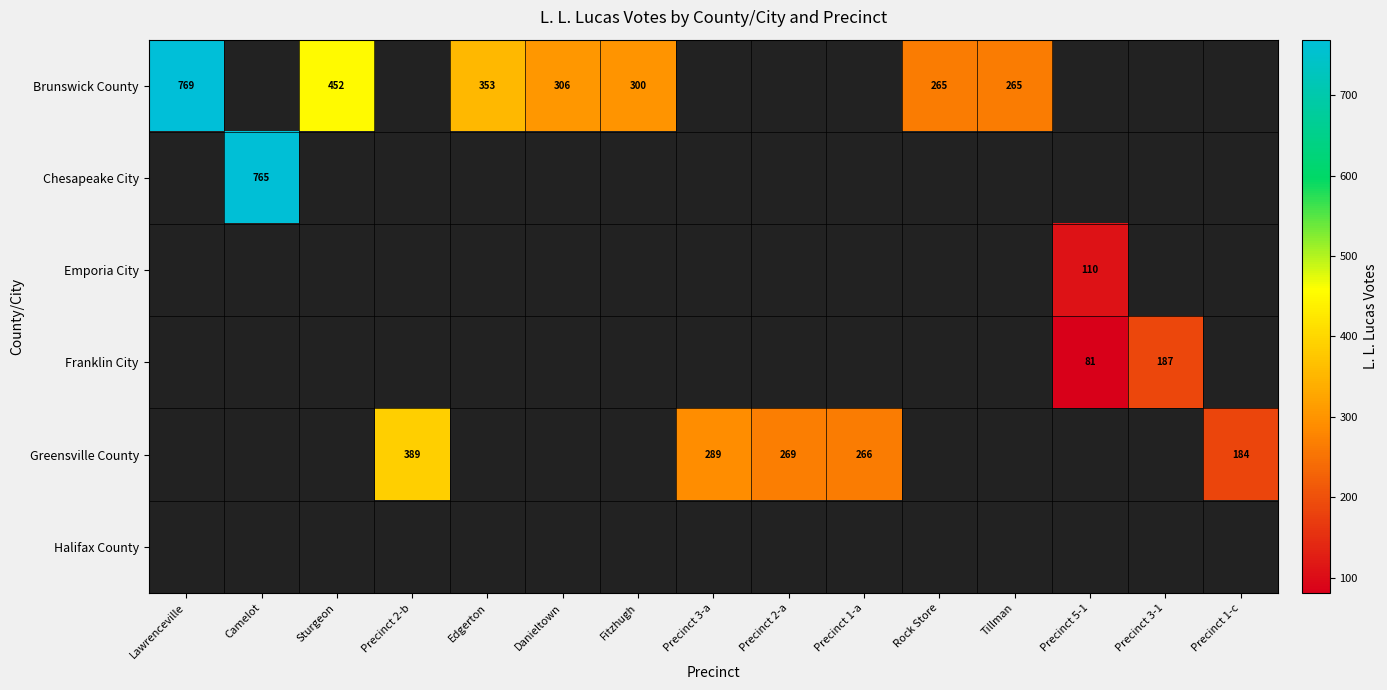

True or false: Brunswick County has a value of 769 at Lawrenceville.

True